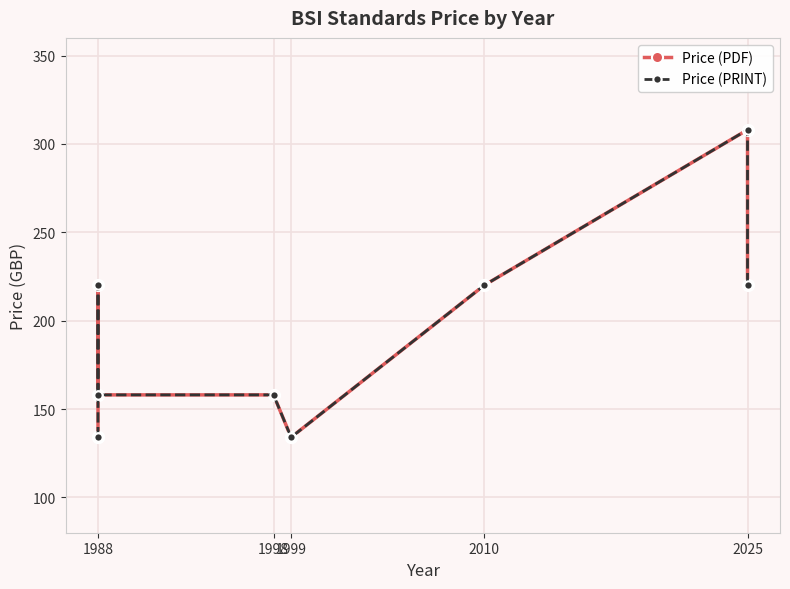

What is the sum of the Price (PRINT) values at 1988 and 1999?

354